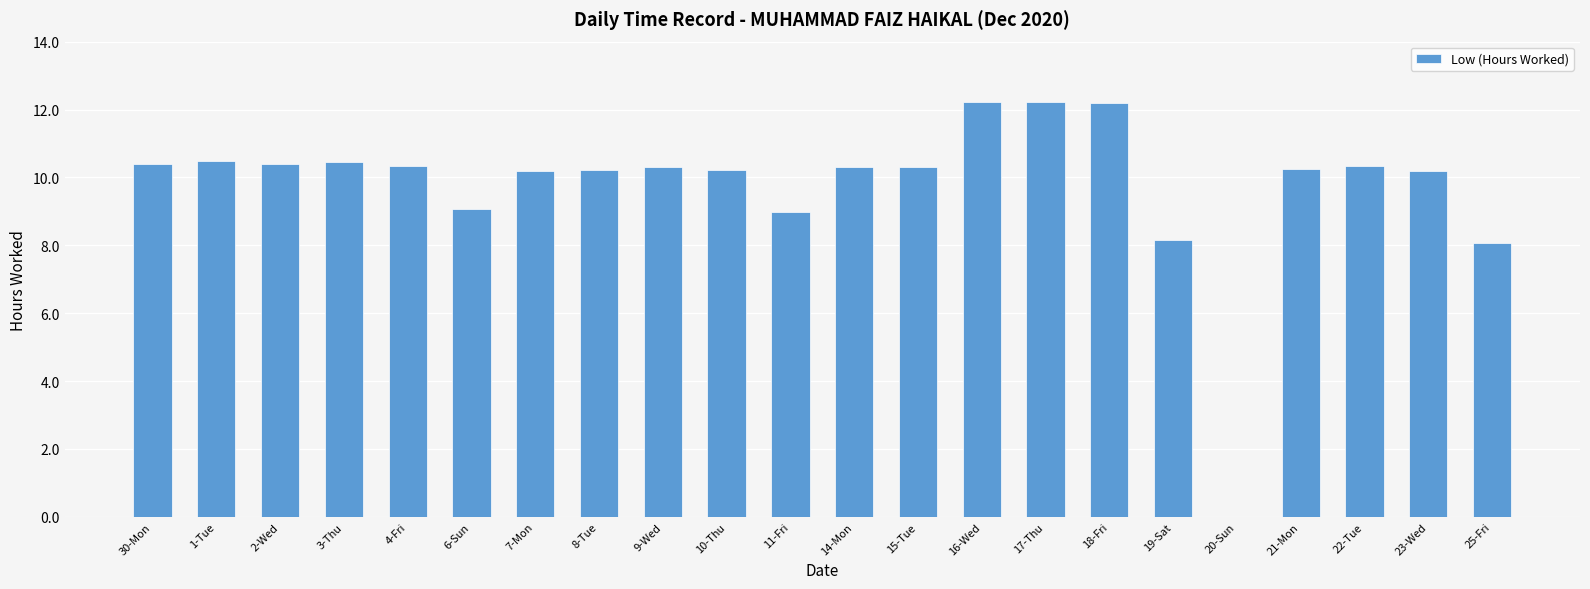

What is the maximum value shown in the chart?

12.2